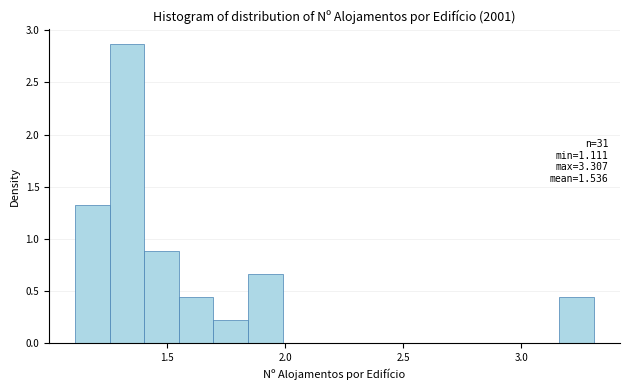

Read against the x-axis, roughly where is the centre of the tallest bar?

1.35